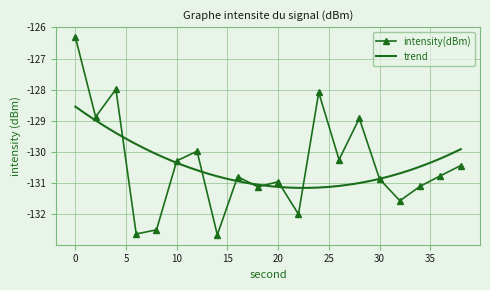

Reading left to right, list all the values displayed in this chart.

0=-126.3	2=-128.9	4=-128.0	6=-132.6	8=-132.5	10=-130.3	12=-130.0	14=-132.7	16=-130.8	18=-131.1	20=-131.0	22=-132.0	24=-128.1	26=-130.2	28=-128.9	30=-130.9	32=-131.6	34=-131.1	36=-130.8	38=-130.4